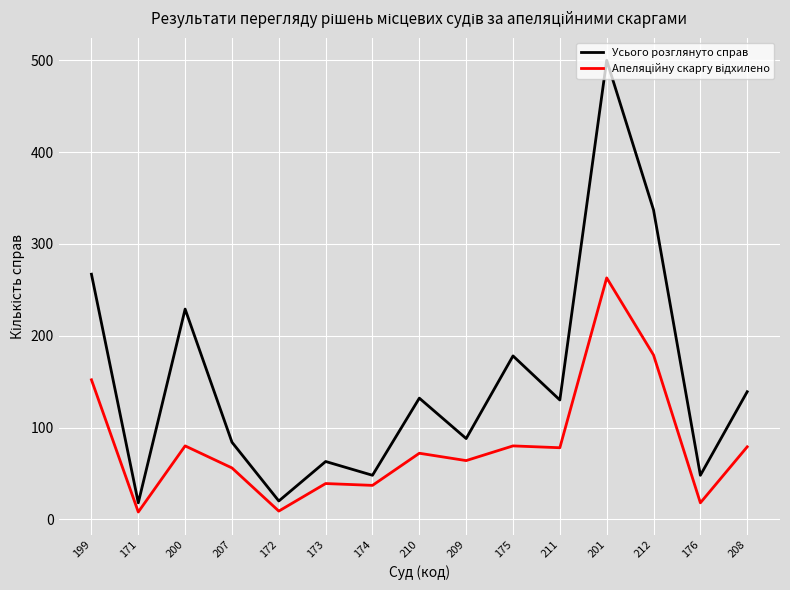

True or false: Усього розглянуто справ has a value of 178 at 175.

True